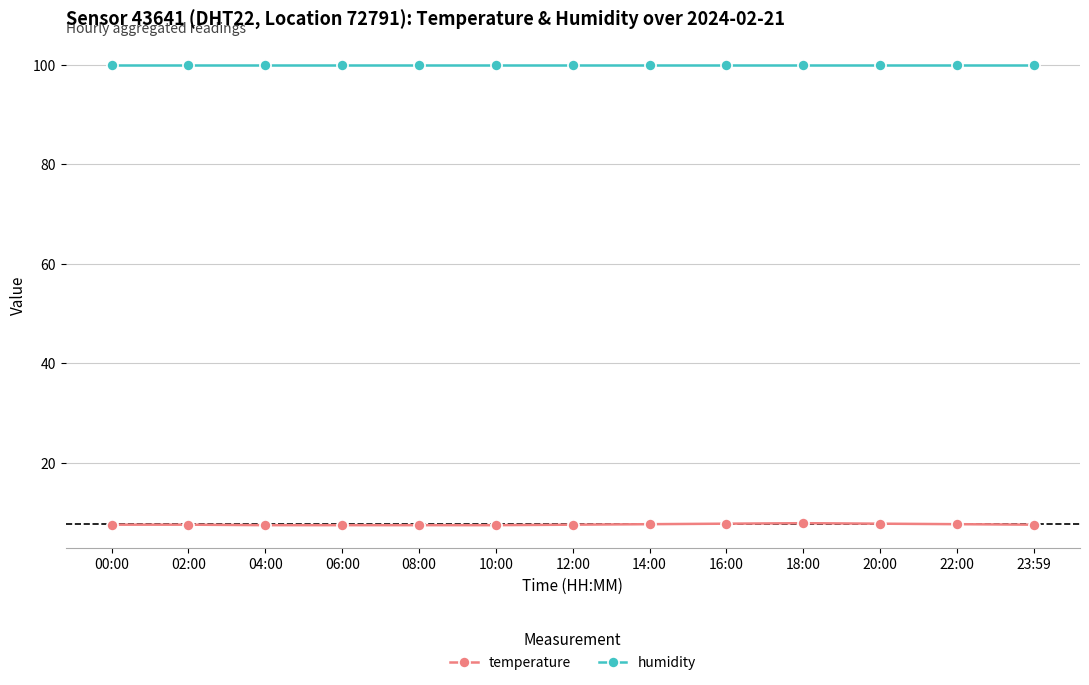

The temperature series shows 12.8 at 22:00. True or false?

False